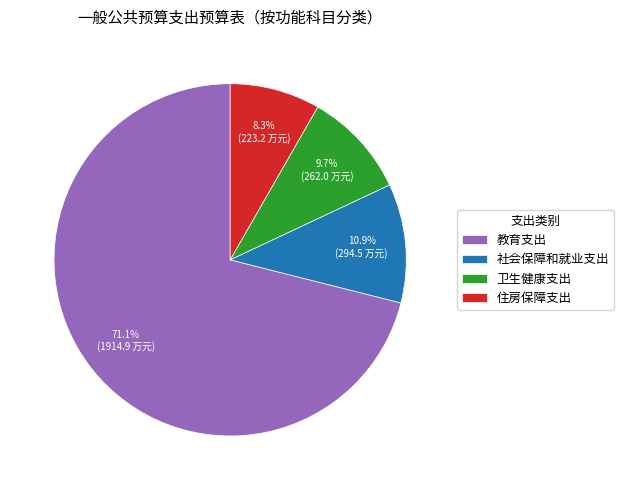

How many slices are in this pie chart?

4